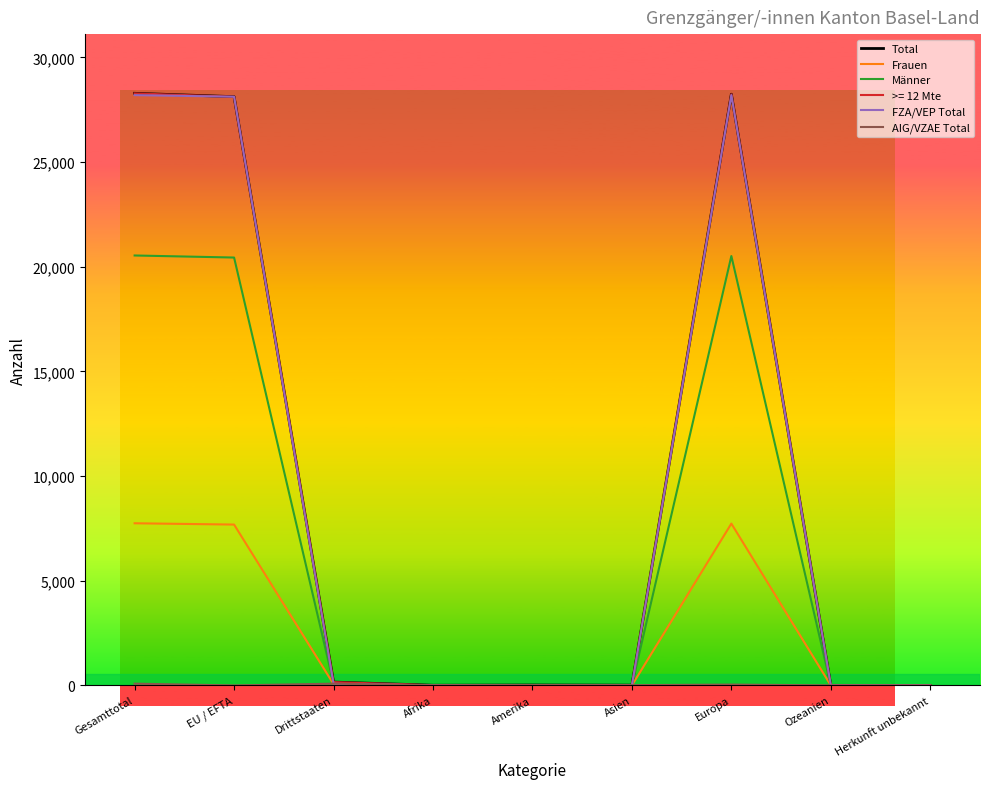

What is the spread (max minus min) of values at EU / EFTA?

28120